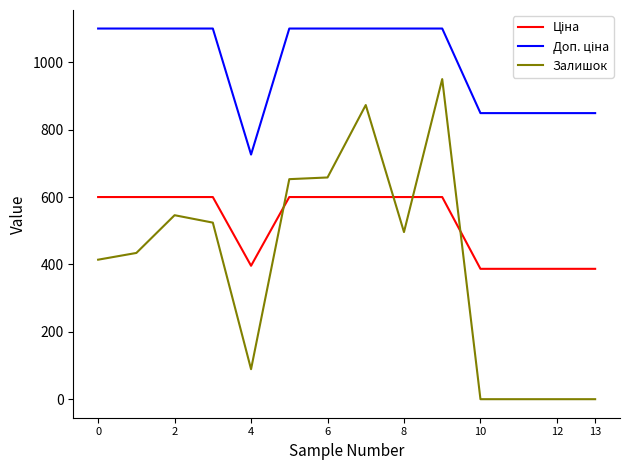

What is the greatest value displayed?

1100.0